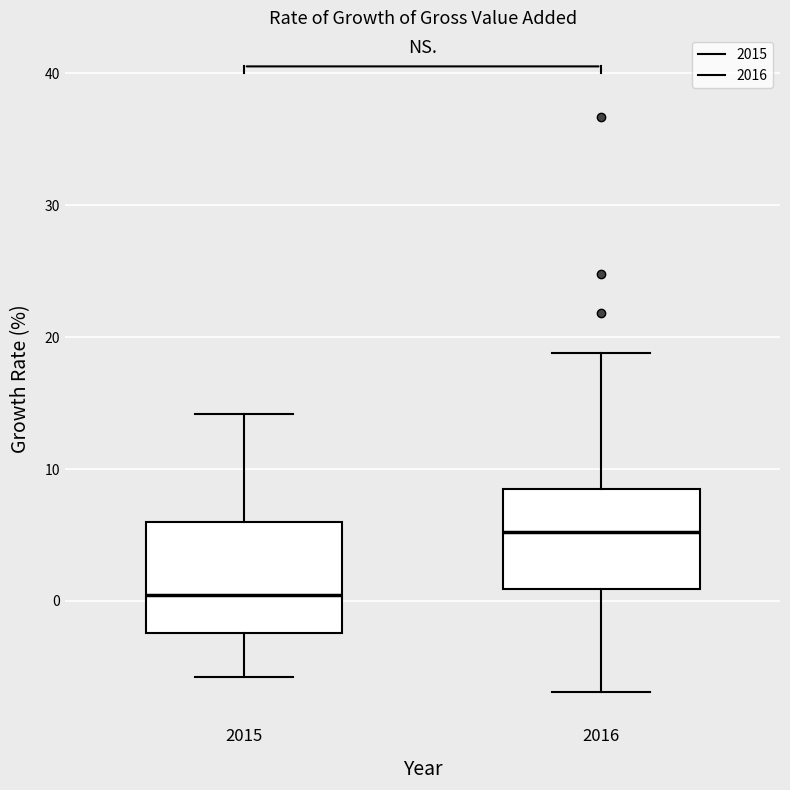

Which box has the lowest median line?

2015